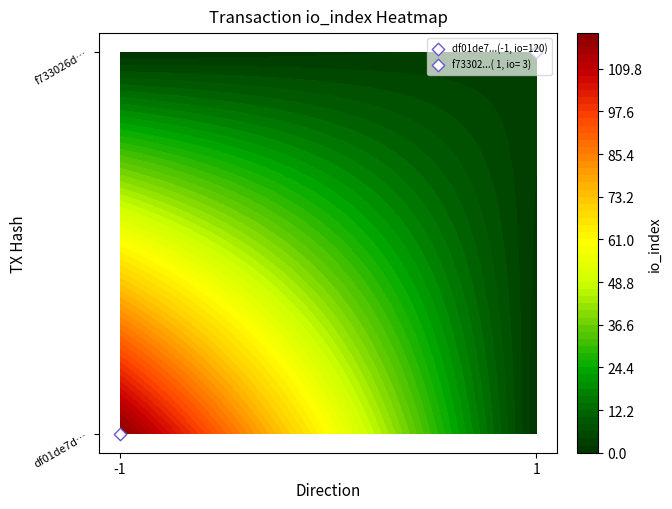

How many data points in df01de7de7b65b0a299964fff007494b4ab31e8 are less than 120?

1